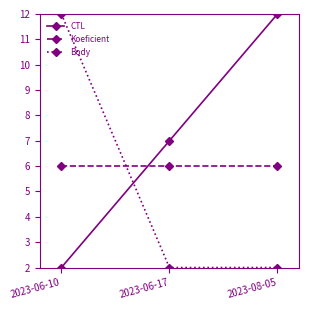

Is this an area chart (filled region under the line)?

No